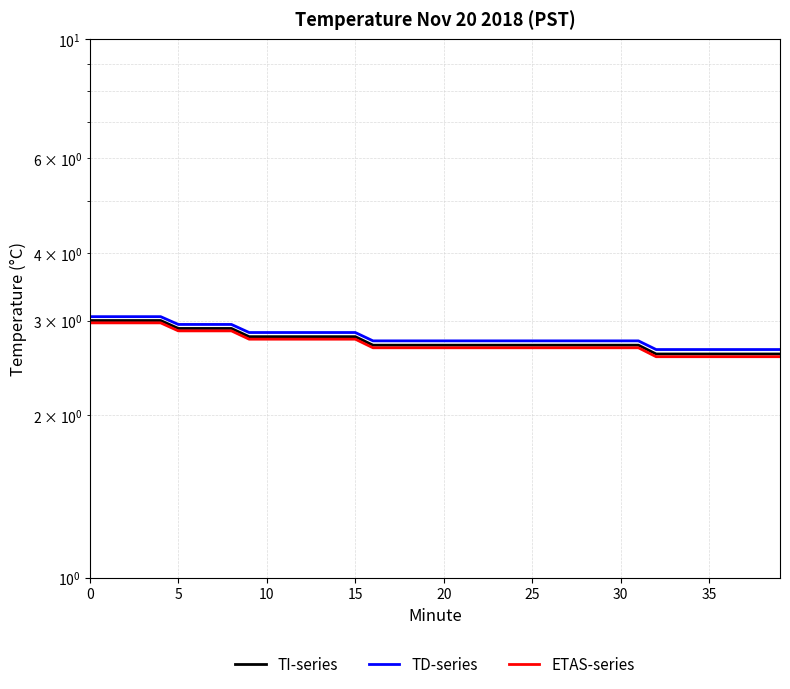

Which has a higher value, 30 or 18?

30